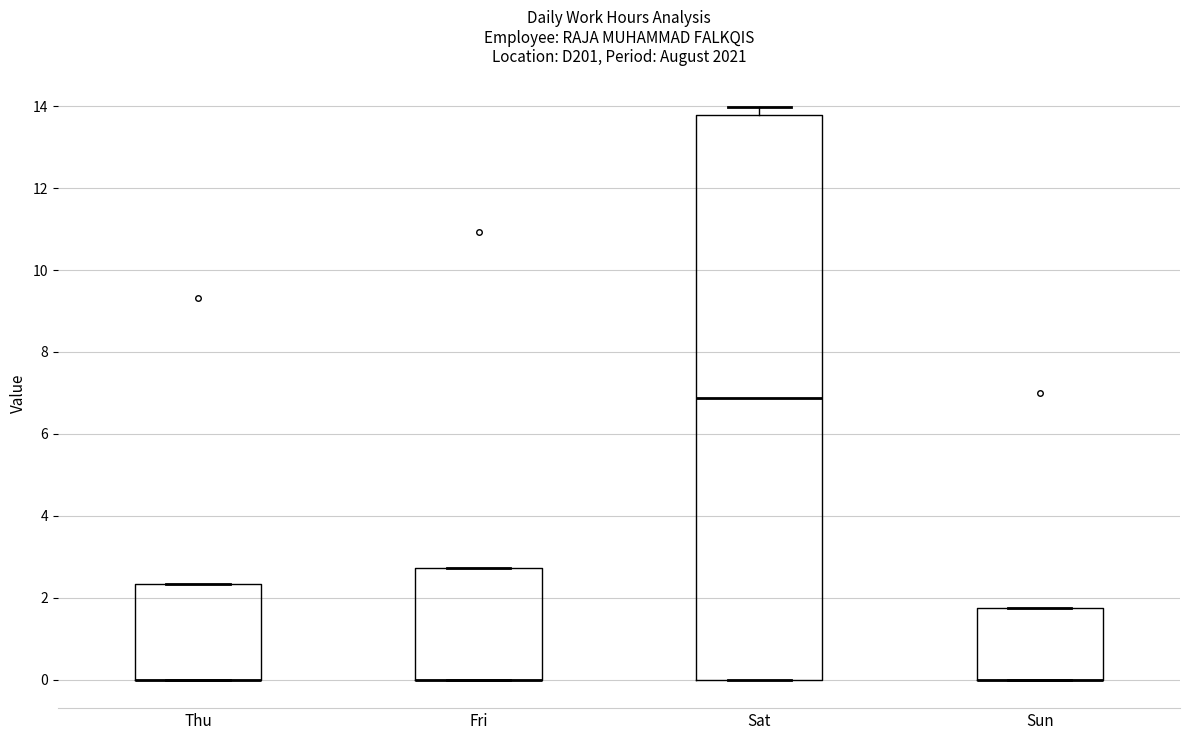

Reading left to right, transcribe this box plot: for each box, give where its median line is, the range the box spans, and where its two whiskers end, as read against the y-axis. The values are not printed on the chart, so give them approximately, as read against the axis.

Thu: median 0.0 (drawn on the box's lower edge), box 0.0 to 2.4, whiskers 0.0 to 2.4
Fri: median 0.0 (drawn on the box's lower edge), box 0.0 to 2.8, whiskers 0.0 to 2.8
Sat: median 6.8, box 0.0 to 13.8, whiskers 0.0 to 14.0
Sun: median 0.0 (drawn on the box's lower edge), box 0.0 to 1.8, whiskers 0.0 to 1.8